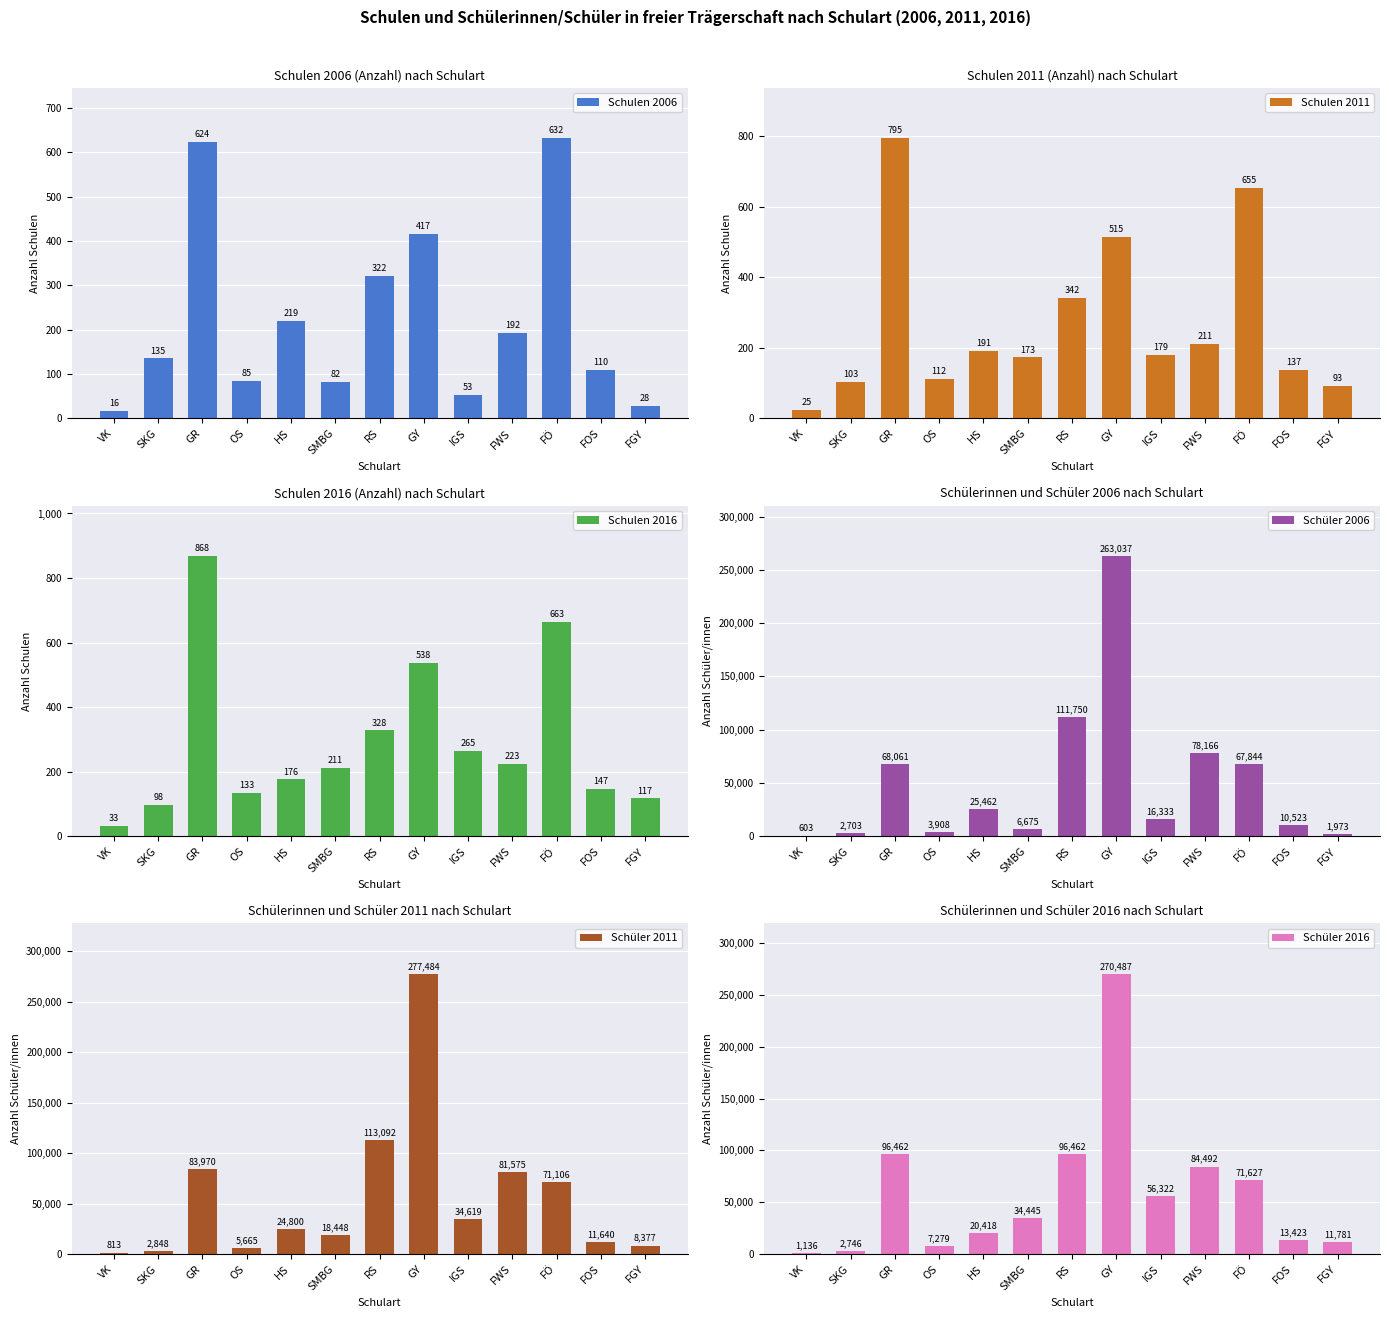

Which series has the largest range (max minus min)?

Schüler 2011